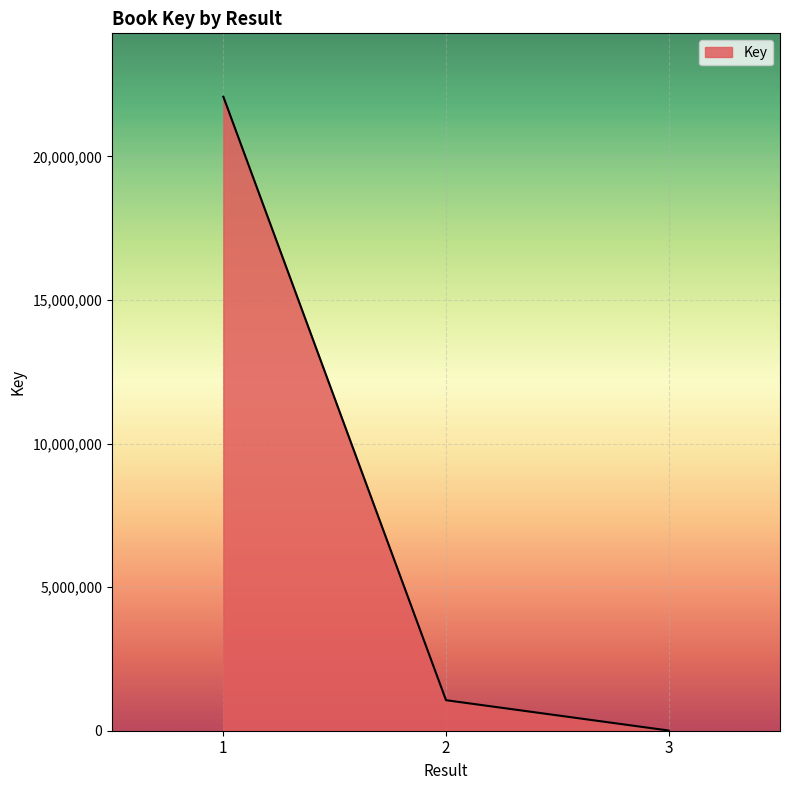

Reading left to right, list all the values displayed in this chart.

1=22079038	2=1063192	3=6947